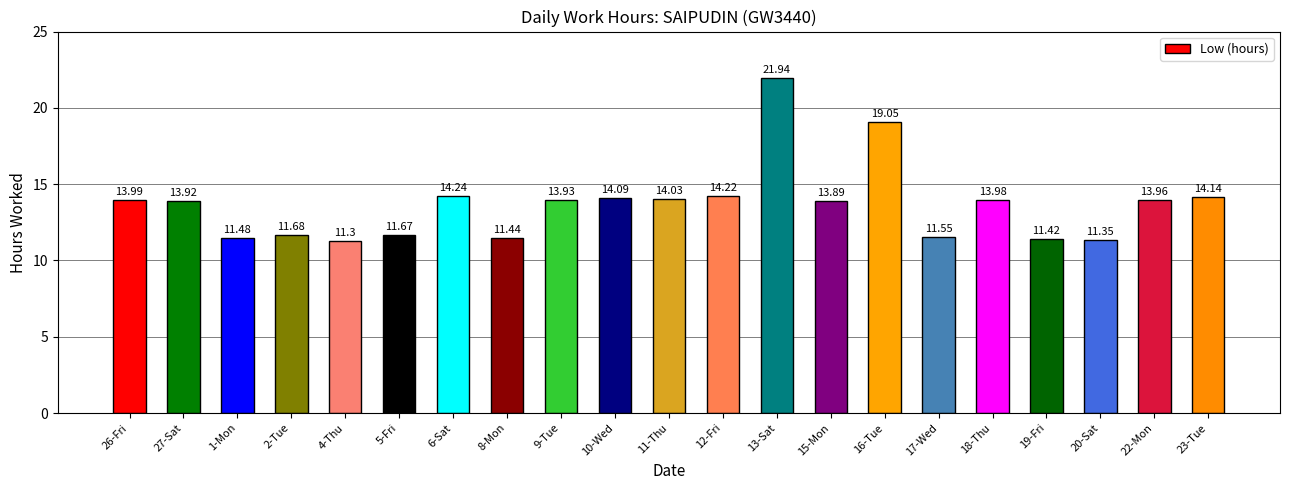

What is the maximum value shown in the chart?

21.9